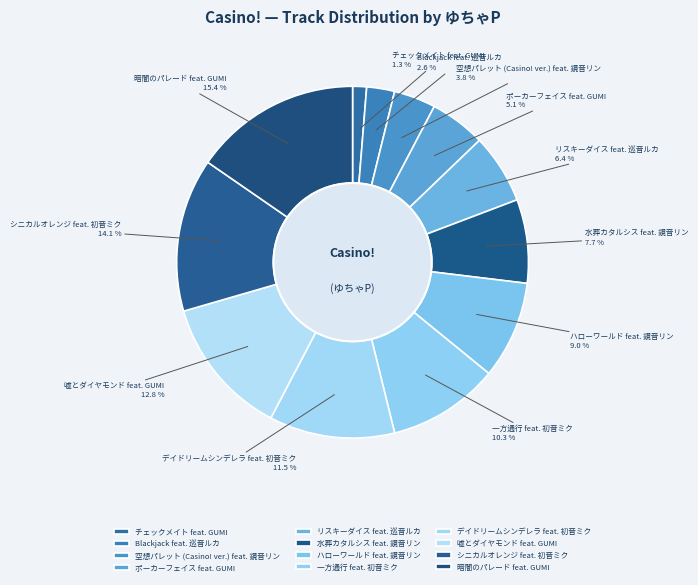

What is the smallest slice in the pie chart?

チェックメイト feat. GUMI